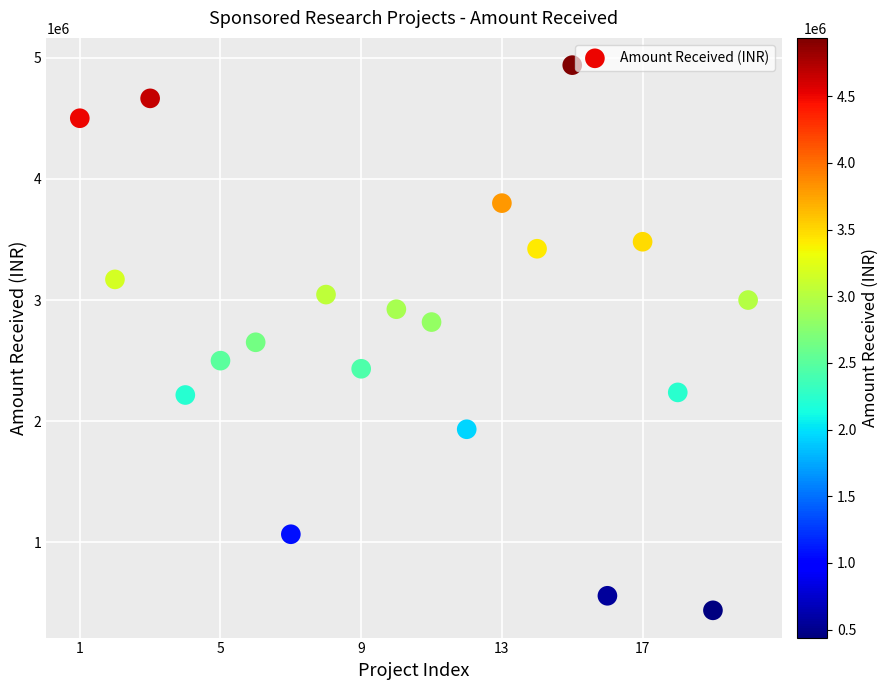

What is the range of Y values (max minus min)?

4498000